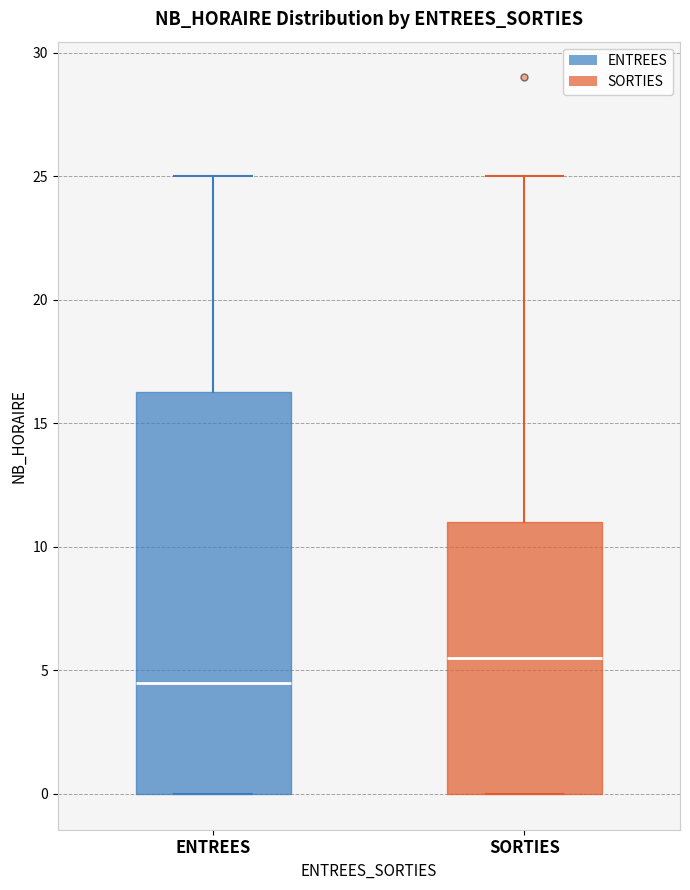

Which box's median line is the highest?

SORTIES